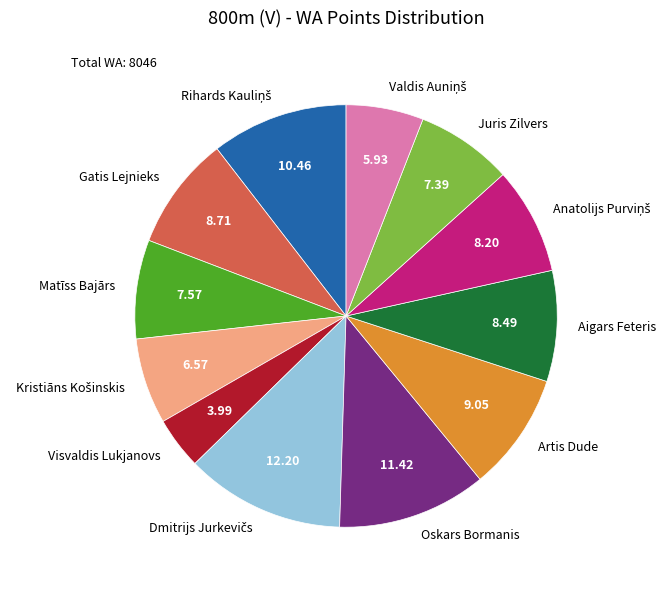

Which slice is the smallest?

Visvaldis Lukjanovs